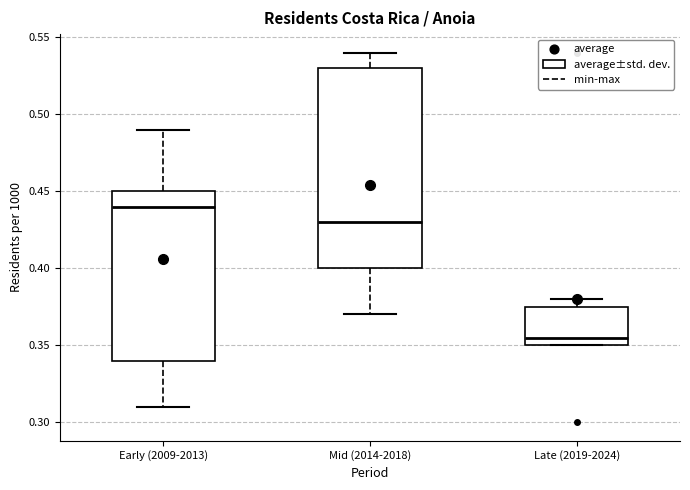

Where does the lower whisker of the box for Early (2009-2013) end on the y-axis? The values are not printed on the chart, so give them approximately, as read against the axis.

0.310